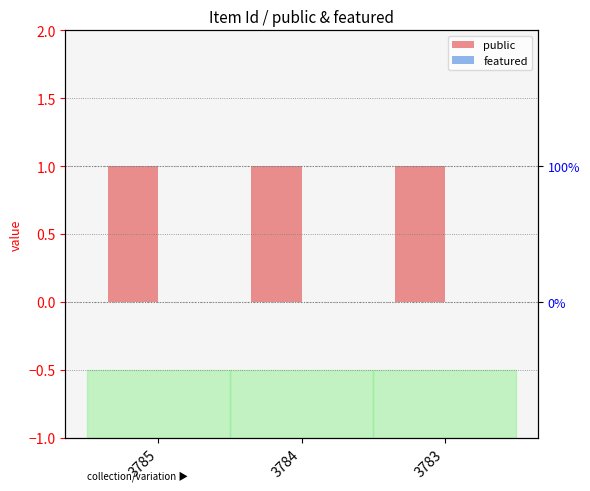

How many groups of bars are there?

3